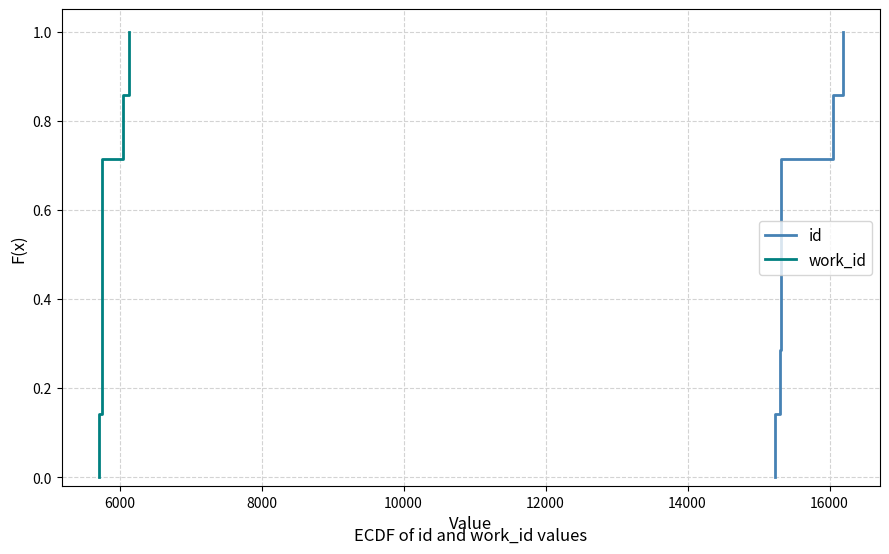

True or false: id and work_id intersect in this chart.

False